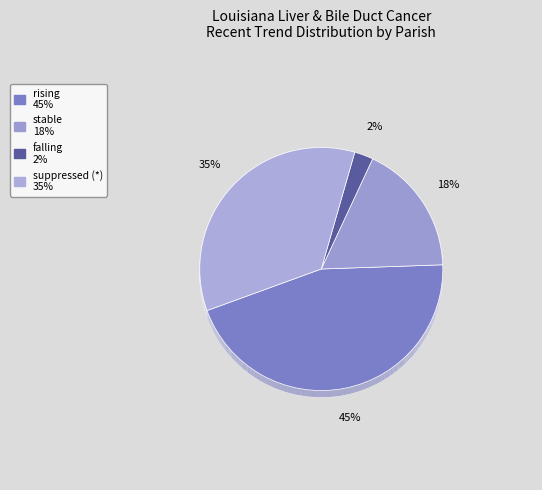

Is there any slice that represents more than half of the pie?

No